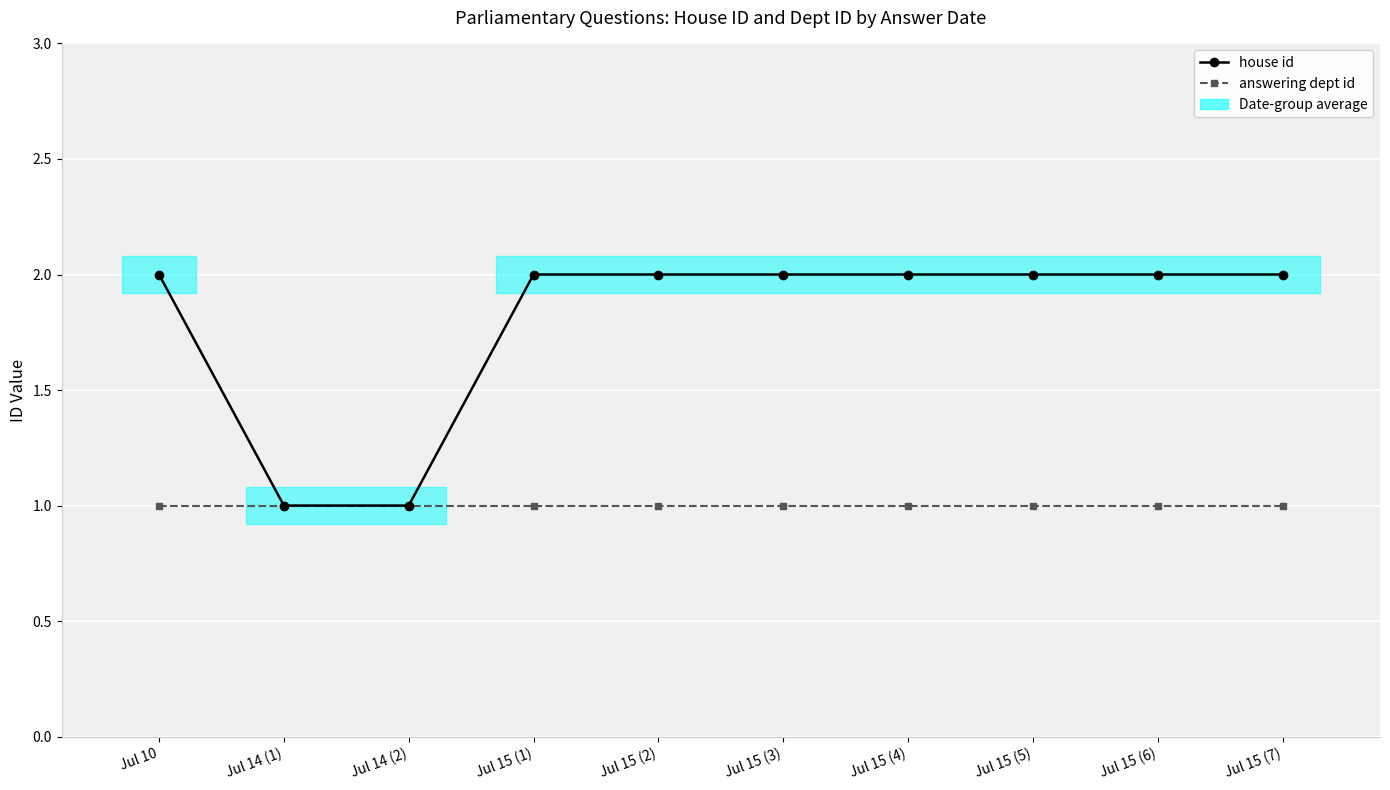

At which category does the chart reach its peak across all series?

Jul 10